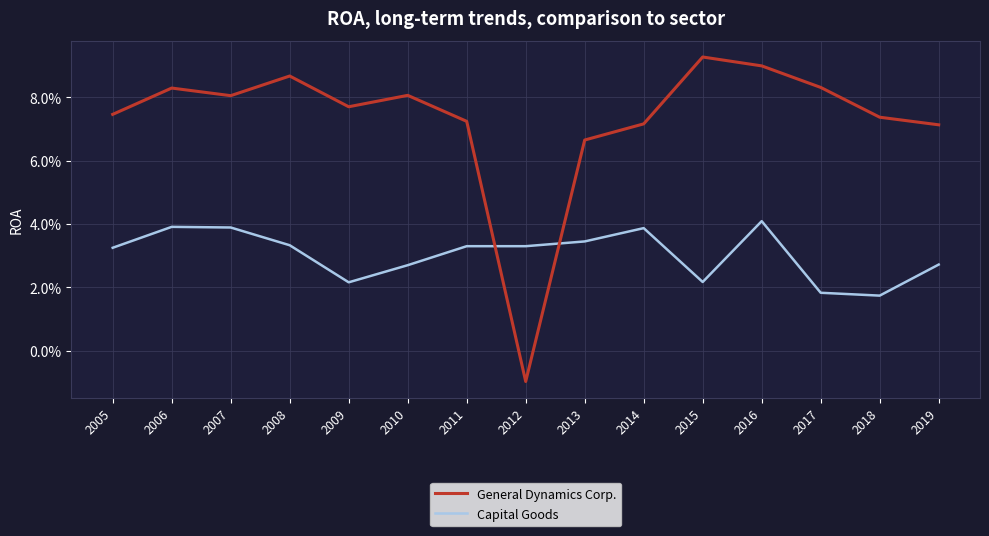

What value does the General Dynamics Corp. series have at 2013?

0.1